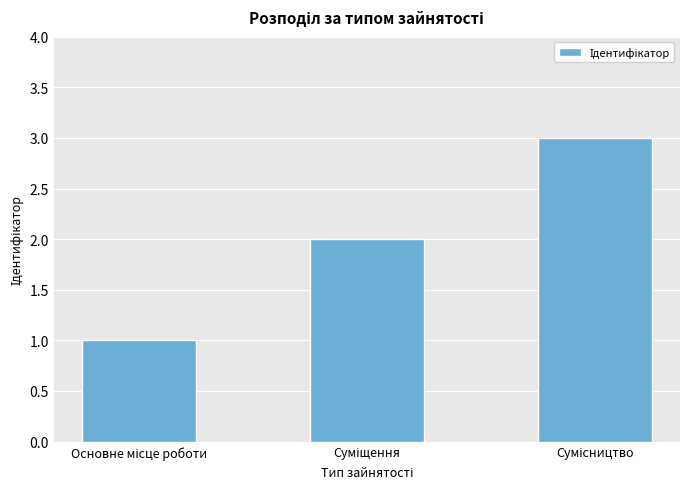

What is the sum of all values?

6